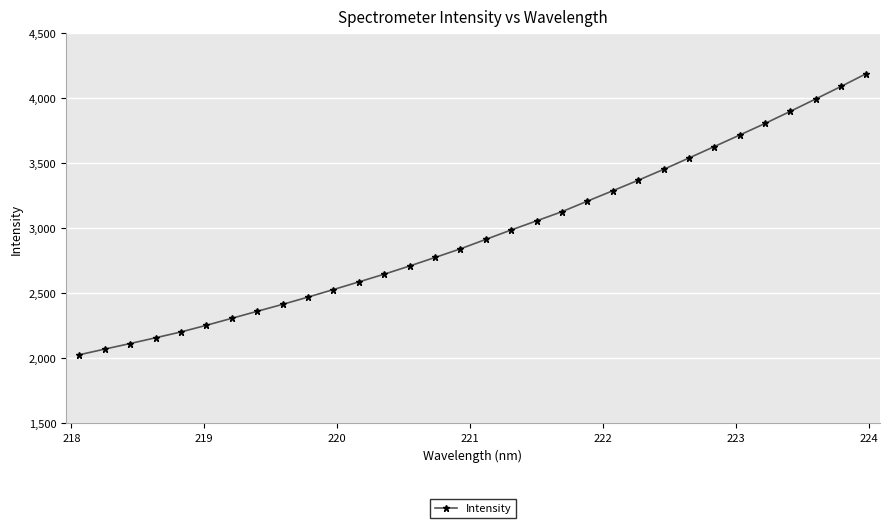

What is the value of the 32nd point from the left?

4191.8